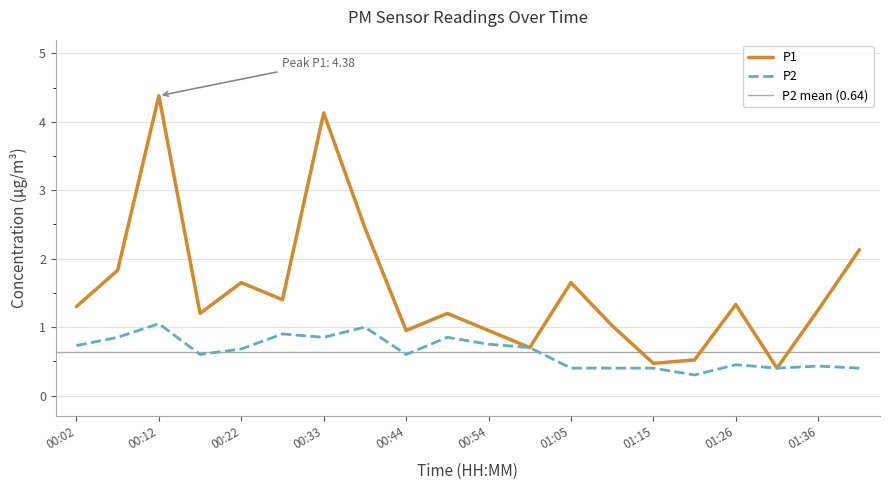

Reading left to right, list all the values displayed in this chart.

P1: 00:02=1.3	00:07=1.8	00:12=4.4	00:17=1.2	00:22=1.6	00:28=1.4	00:33=4.1	00:38=2.5	00:44=0.9	00:49=1.2	00:54=0.9	00:59=0.7	01:05=1.6	01:10=1.0	01:15=0.5	01:20=0.5	01:26=1.3	01:31=0.4	01:36=1.2	01:42=2.1
P2: 00:02=0.7	00:07=0.8	00:12=1.1	00:17=0.6	00:22=0.7	00:28=0.9	00:33=0.8	00:38=1.0	00:44=0.6	00:49=0.8	00:54=0.8	00:59=0.7	01:05=0.4	01:10=0.4	01:15=0.4	01:20=0.3	01:26=0.5	01:31=0.4	01:36=0.4	01:42=0.4